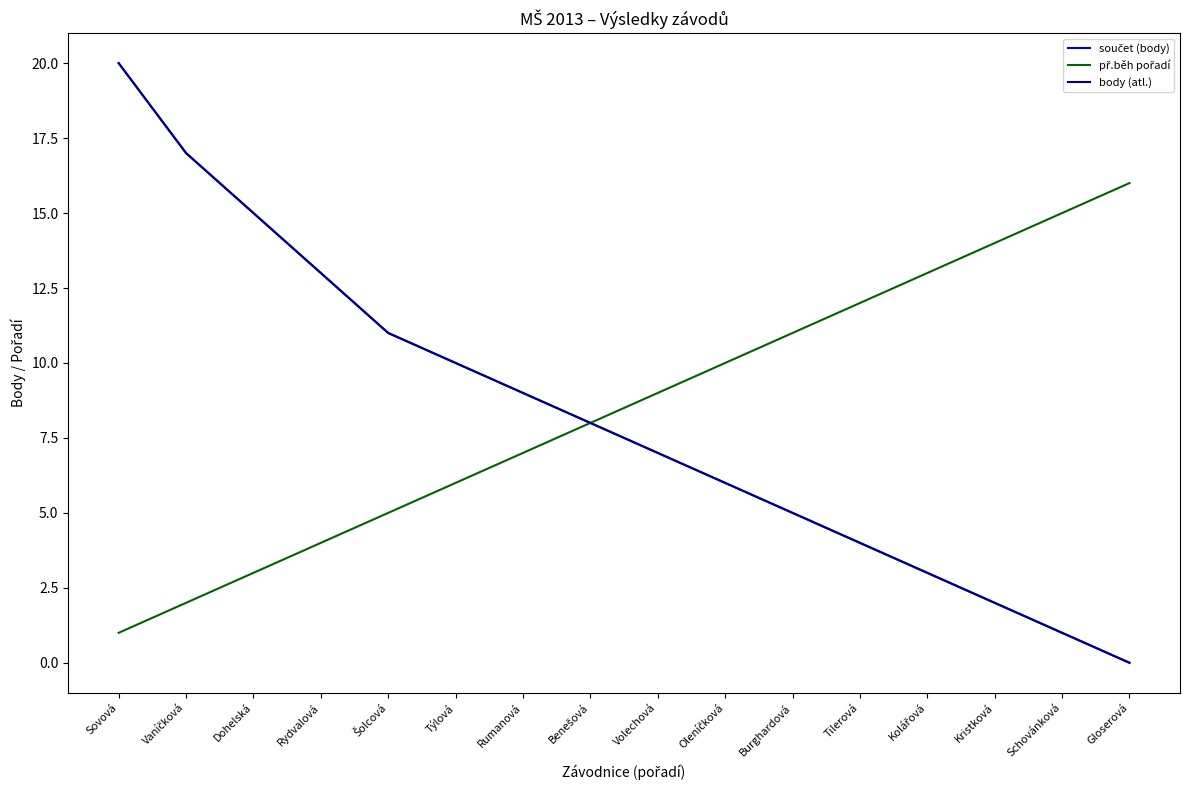

Reading left to right, transcribe all the data shown in this chart.

součet (body): Sovová=20	Vaníčková=17	Dohelská=15	Rydvalová=13	Šolcová=11	Týlová=10	Rumanová=9	Benešová=8	Volechová=7	Oleníčková=6	Burghardová=5	Tilerová=4	Kolářová=3	Kristková=2	Schovánková=1	Gloserová=0
př.běh pořadí: Sovová=1	Vaníčková=2	Dohelská=3	Rydvalová=4	Šolcová=5	Týlová=6	Rumanová=7	Benešová=8	Volechová=9	Oleníčková=10	Burghardová=11	Tilerová=12	Kolářová=13	Kristková=14	Schovánková=15	Gloserová=16
body (atl.): Sovová=20	Vaníčková=17	Dohelská=15	Rydvalová=13	Šolcová=11	Týlová=10	Rumanová=9	Benešová=8	Volechová=7	Oleníčková=6	Burghardová=5	Tilerová=4	Kolářová=3	Kristková=2	Schovánková=1	Gloserová=0